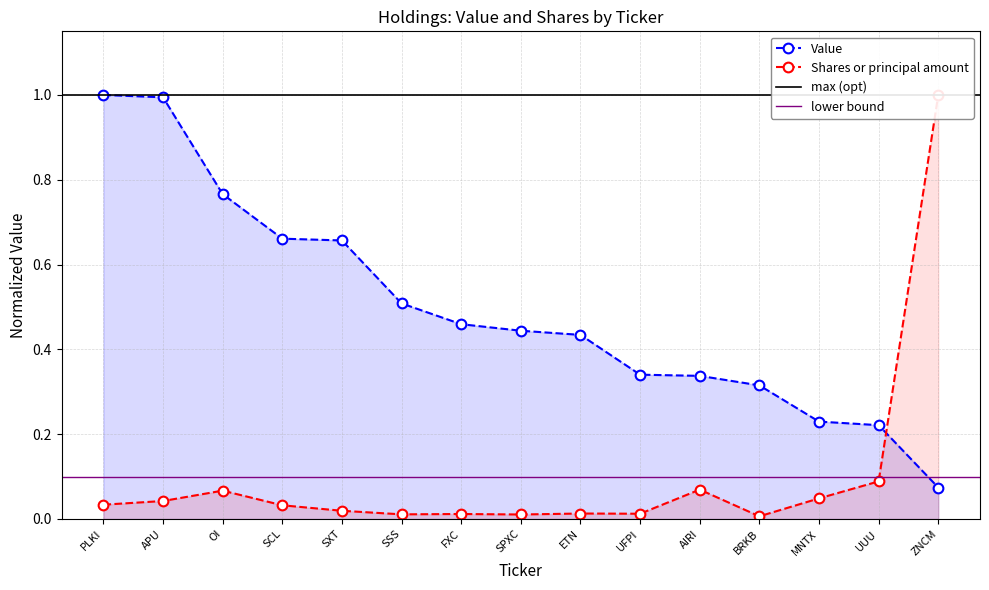

How many lines are shown in the chart?

2